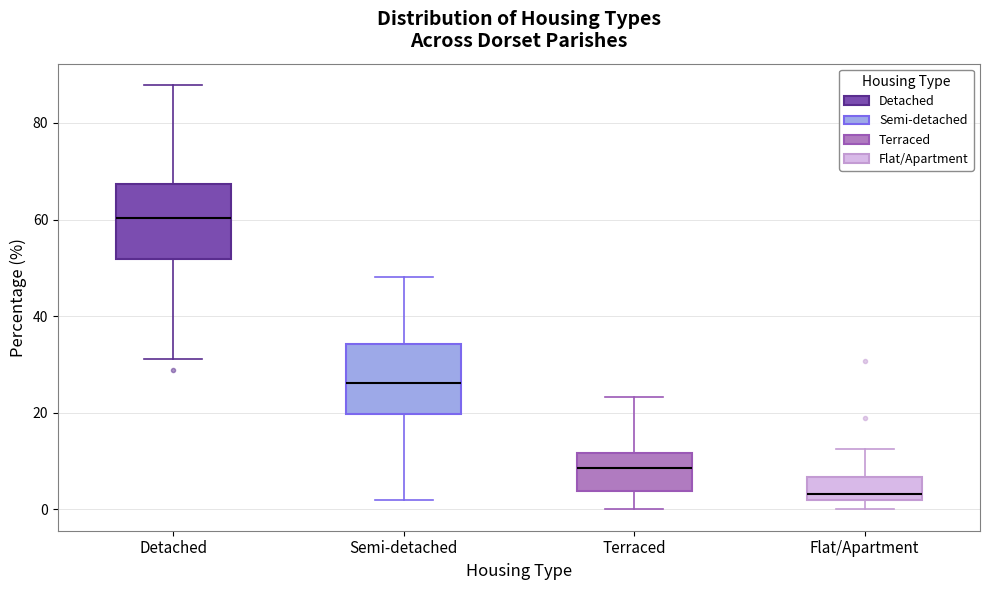

Which box's median line is the lowest?

Flat/Apartment